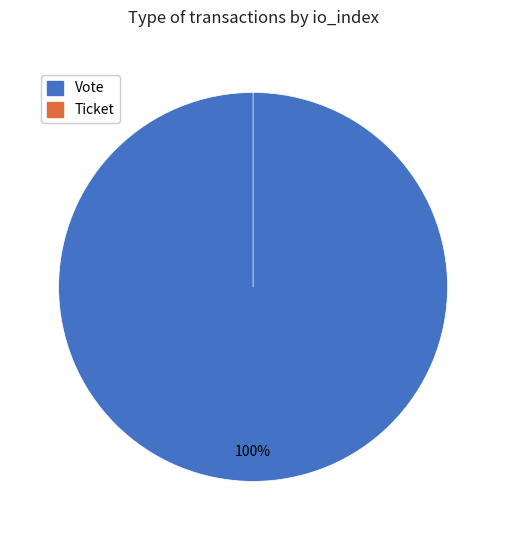

To the nearest percent, what percentage of the pie is Vote?

100%